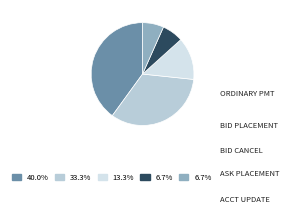

To the nearest percent, what is the difference between the largest and smallest slice percentages?

33%